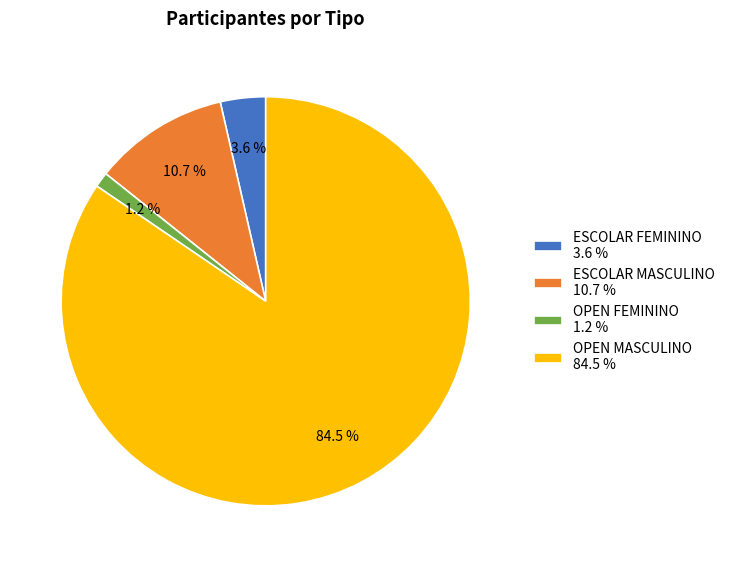

Which has a higher value, OPEN MASCULINO or ESCOLAR MASCULINO?

OPEN MASCULINO